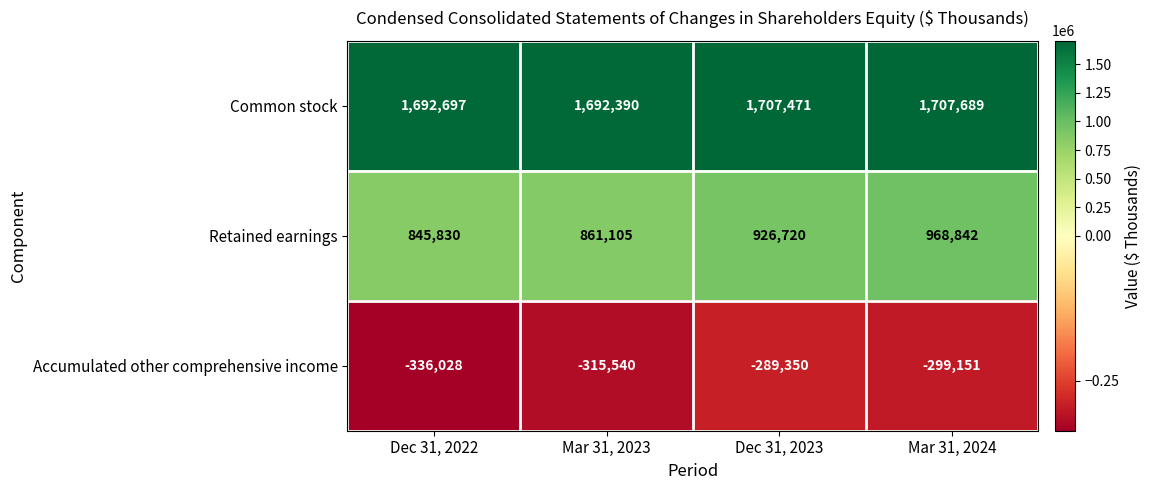

Between Mar 31, 2023 and Mar 31, 2024, which series saw the biggest shift?

Retained earnings